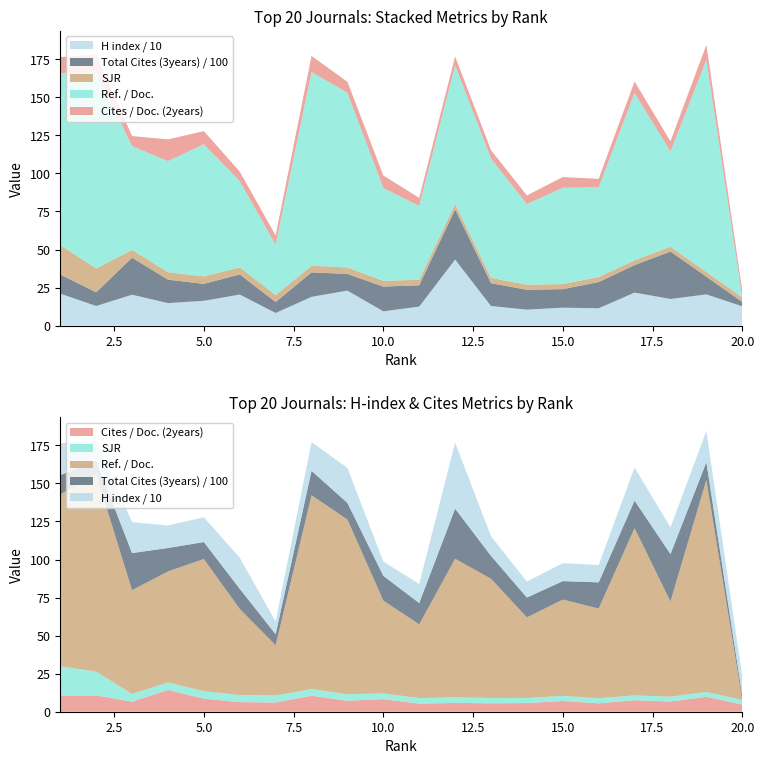

Reading right to left, extract all data points from this chart.

Cites / Doc. (2years): 20=4.7	19=9.8	18=6.7	17=7.5	16=5.5	15=7.0	14=5.7	13=5.5	12=5.8	11=5.3	10=8.2	9=7.2	8=10.5	7=6.1	6=6.3	5=8.6	4=14.3	3=6.6	2=10.7	1=10.6
Ref. / Doc.: 20=0.0	19=139.3	18=62.5	17=109.9	16=58.9	15=63.3	14=52.9	13=78.4	12=91.1	11=48.4	10=61.0	9=114.8	8=127.3	7=33.0	6=56.6	5=86.8	4=72.9	3=68.2	2=129.6	1=113.0
SJR: 20=3.0	19=3.1	18=3.1	17=3.2	16=3.3	15=3.3	14=3.3	13=3.5	12=3.6	11=3.6	10=3.8	9=4.3	8=4.4	7=4.6	6=4.6	5=4.9	4=4.9	3=5.1	2=15.6	1=19.3
Total Cites (3years) / 100: 20=2.9	19=11.7	18=31.2	17=18.1	16=17.2	15=12.2	14=13.1	13=15.0	12=33.0	11=14.0	10=16.2	9=10.9	8=16.1	7=7.2	6=13.2	5=11.1	4=15.4	3=24.4	2=9.0	1=12.6
H index / 10: 20=12.7	19=20.5	18=17.5	17=21.7	16=11.4	15=11.8	14=10.5	13=12.9	12=43.4	11=12.5	10=9.4	9=23.0	8=18.9	7=8.3	6=20.4	5=16.3	4=14.8	3=20.3	2=12.9	1=21.0